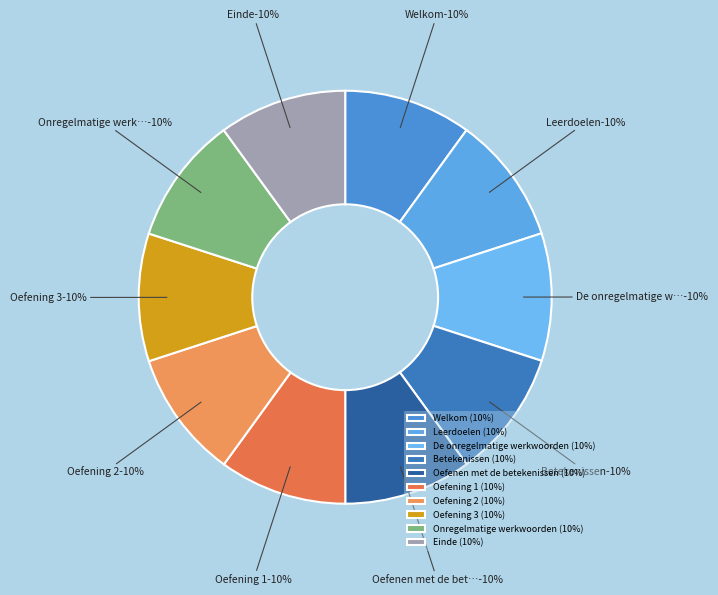

Which category has the biggest portion of the pie?

Einde